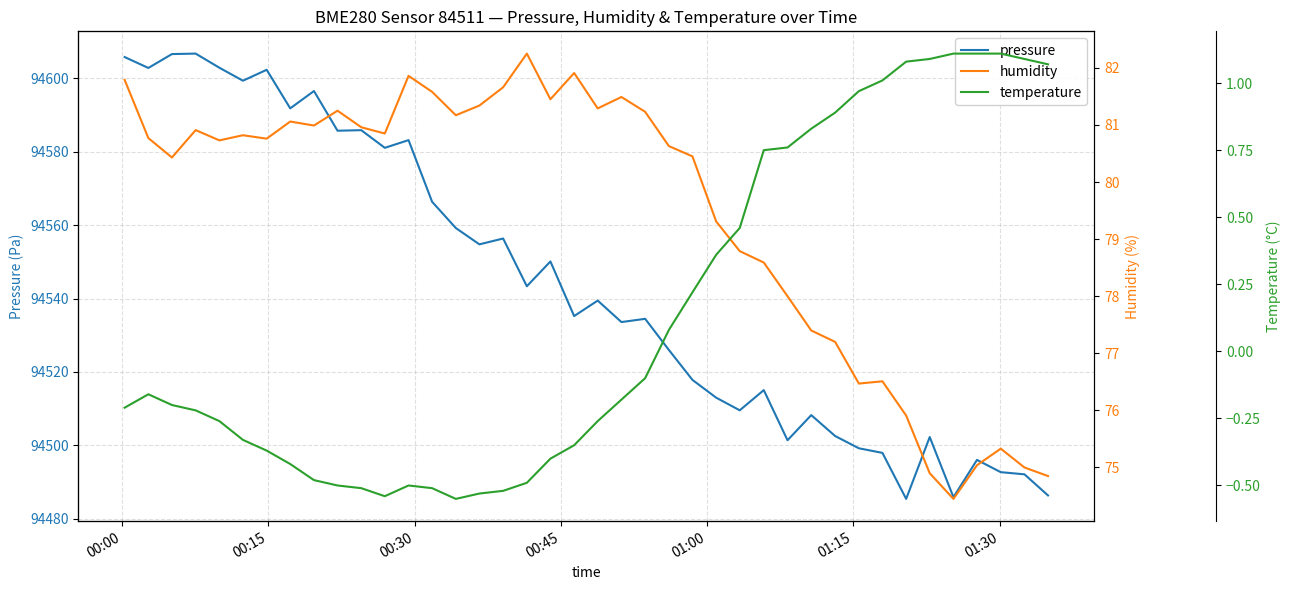

How many interior local peaks does the pressure series have?

13